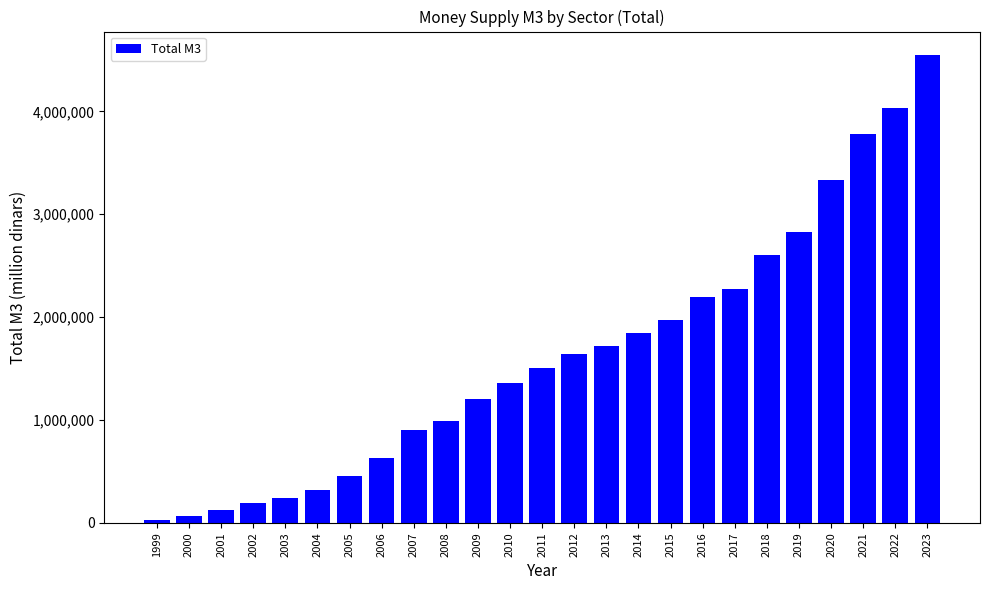

Which label corresponds to the smallest value in the chart?

1999